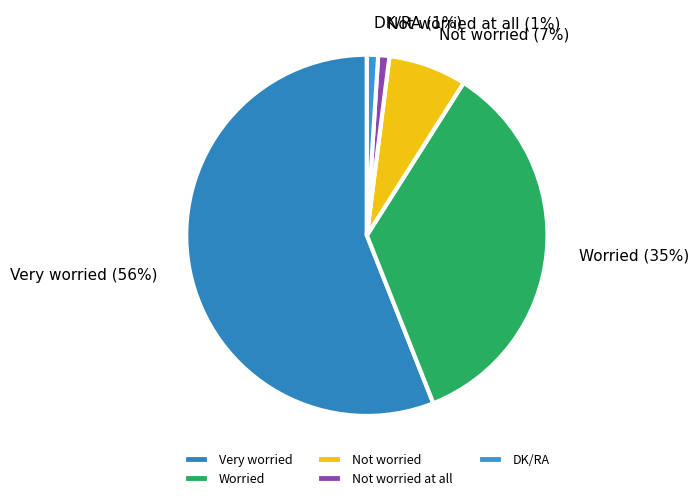

How many slices are in this pie chart?

5